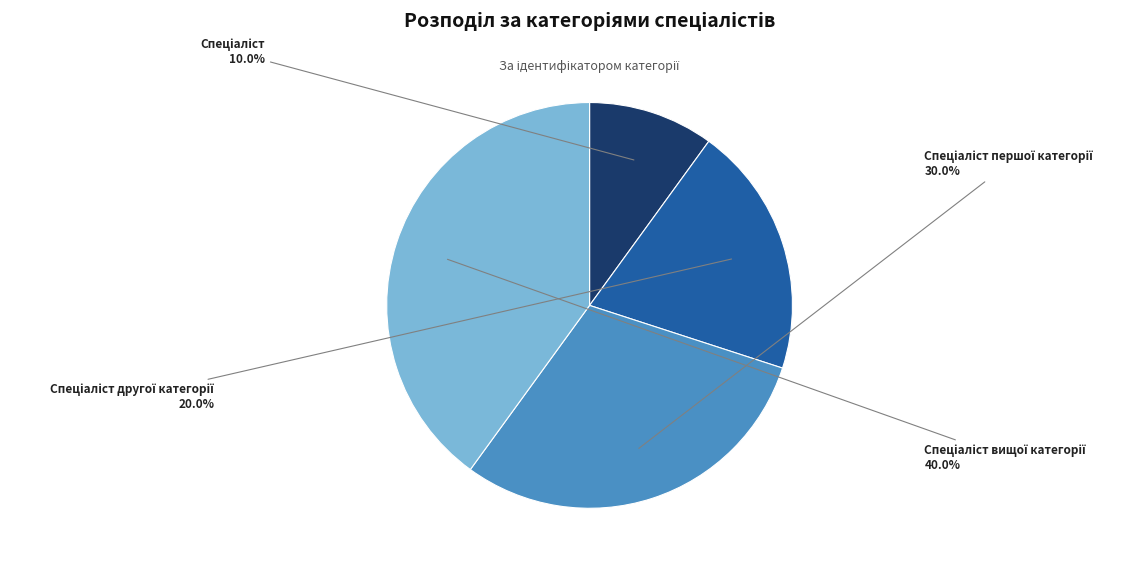

To the nearest percent, what is the average slice percentage?

25%